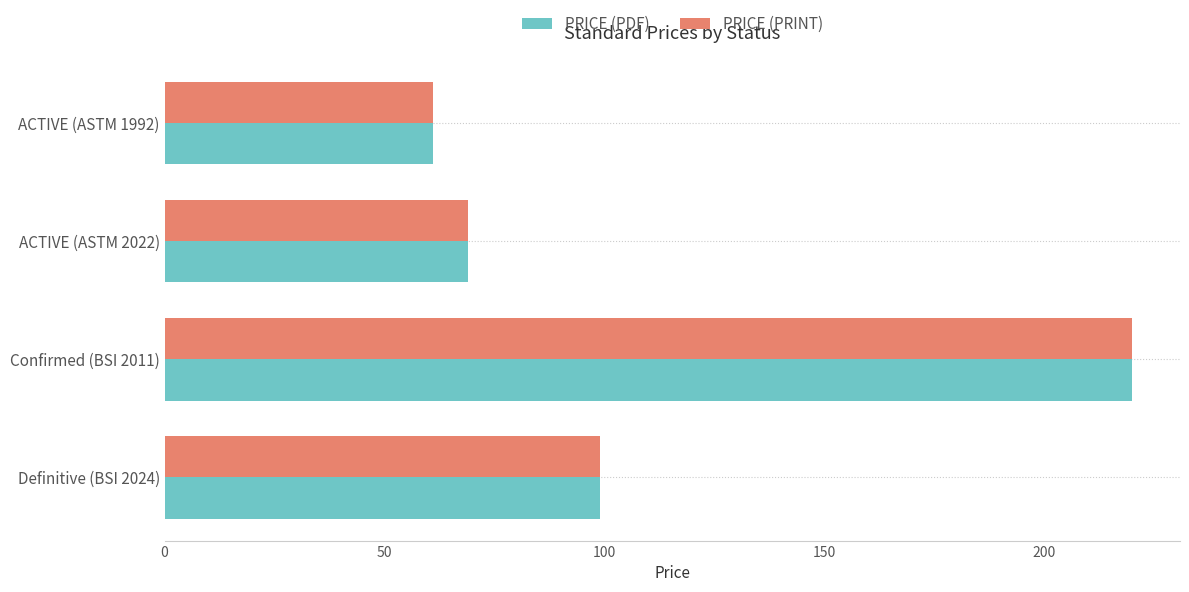

Which category has the lowest value across all series?

ACTIVE (ASTM 1992)